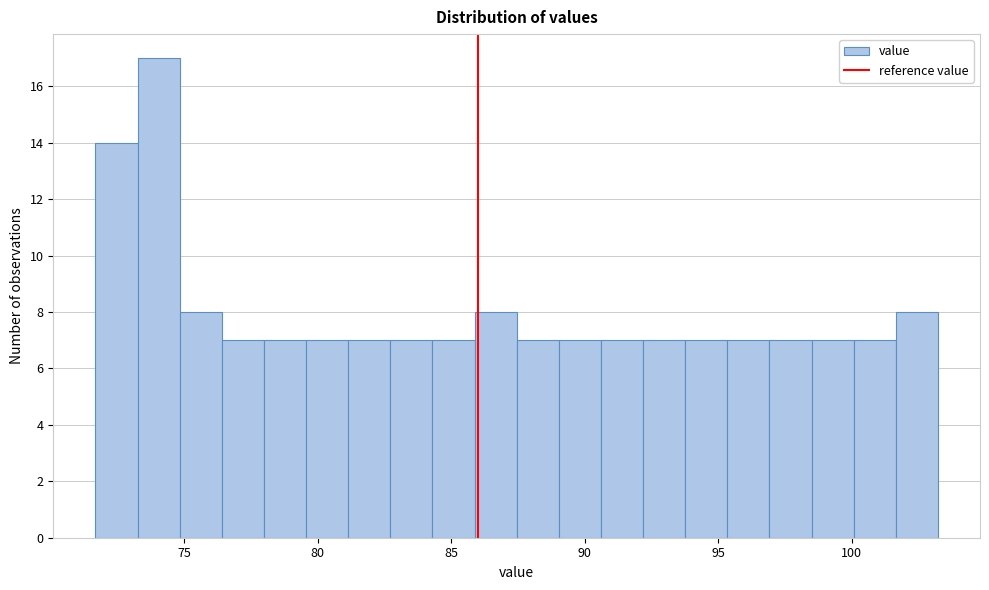

Read against the x-axis, roughly where is the centre of the tallest bar?

74.0